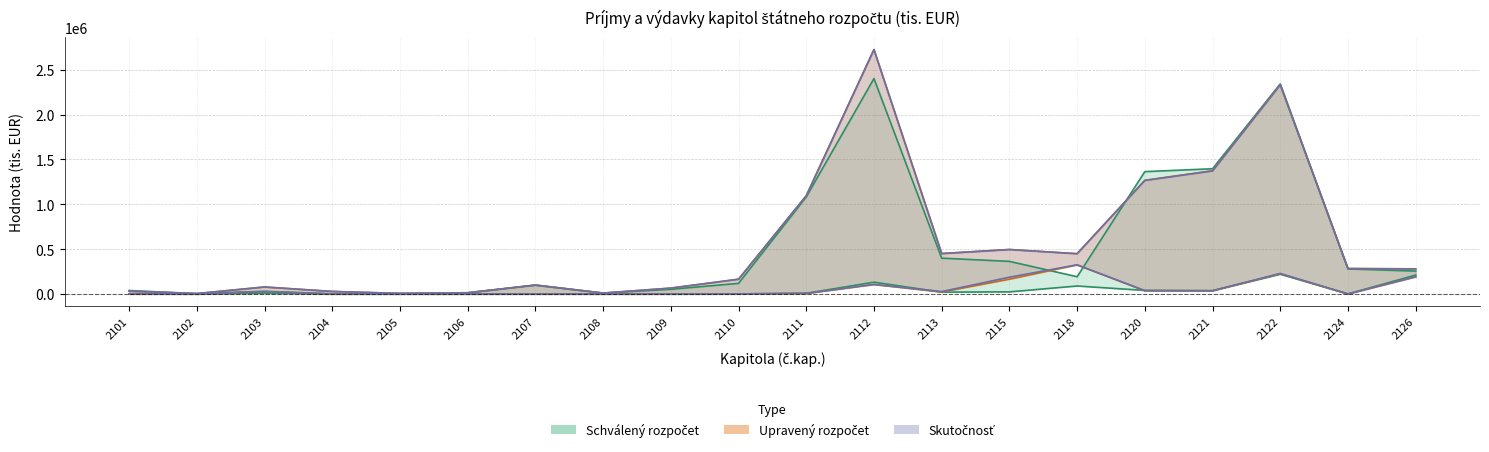

What is the value of the Skutočné príjmy point at the 16th from the left?

38466